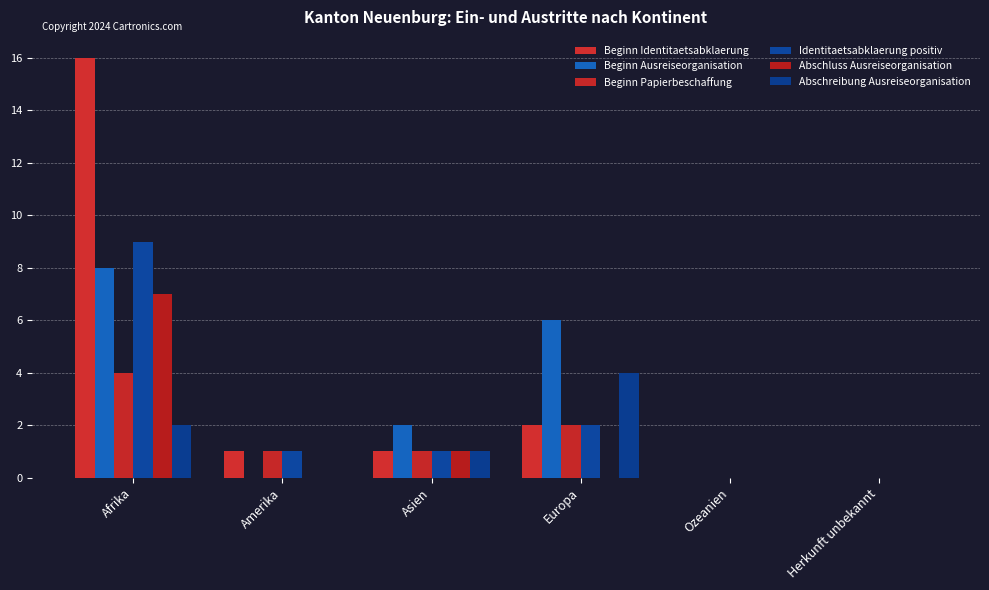

Reading right to left, list all the values displayed in this chart.

Beginn Identitaetsabklaerung: 0	0	2	1	1	16
Beginn Ausreiseorganisation: 0	0	6	2	0	8
Beginn Papierbeschaffung: 0	0	2	1	1	4
Identitaetsabklaerung positiv: 0	0	2	1	1	9
Abschluss Ausreiseorganisation: 0	0	0	1	0	7
Abschreibung Ausreiseorganisation: 0	0	4	1	0	2